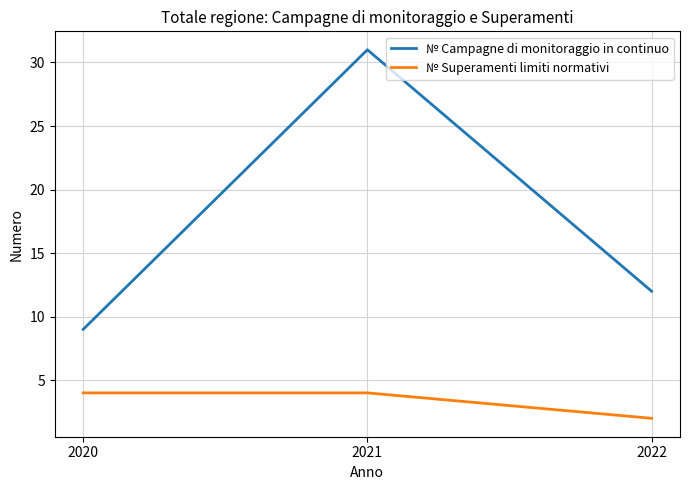

At which category is the sum across all series the highest?

2021